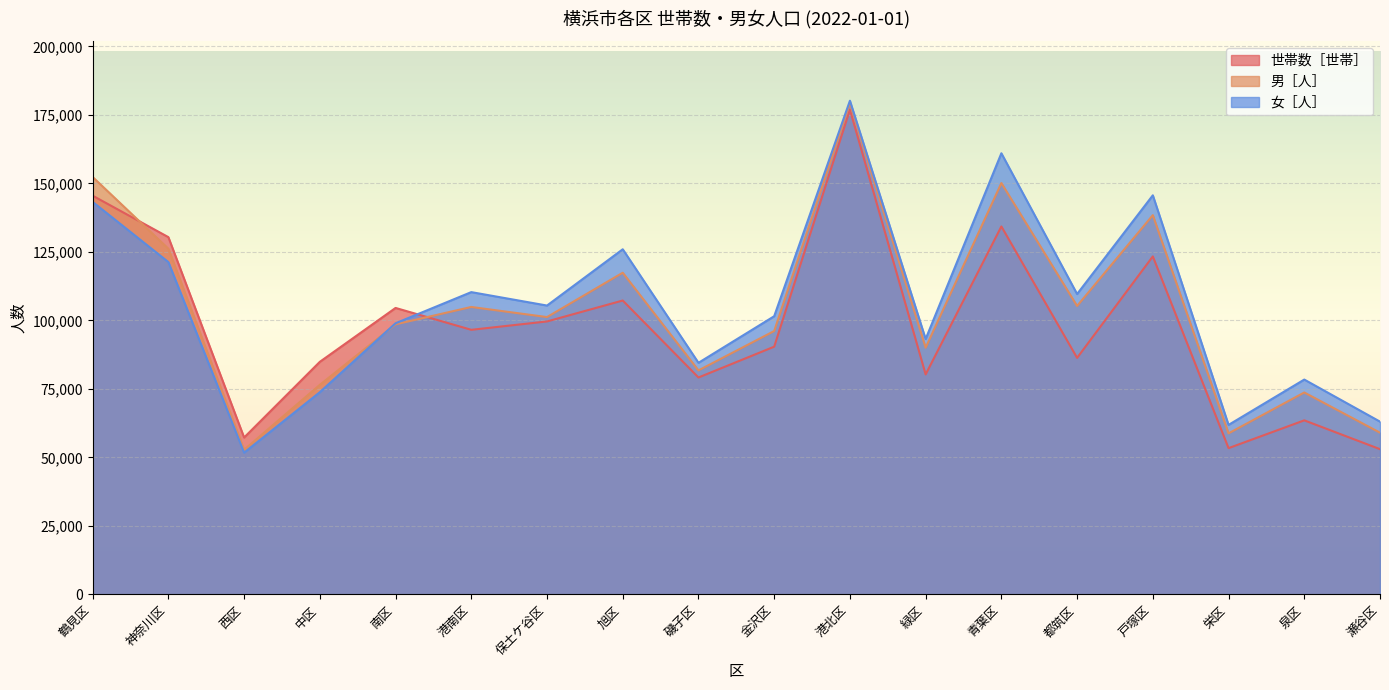

What value does the 世帯数［世帯］ series have at 中区, to the nearest 50?

84900